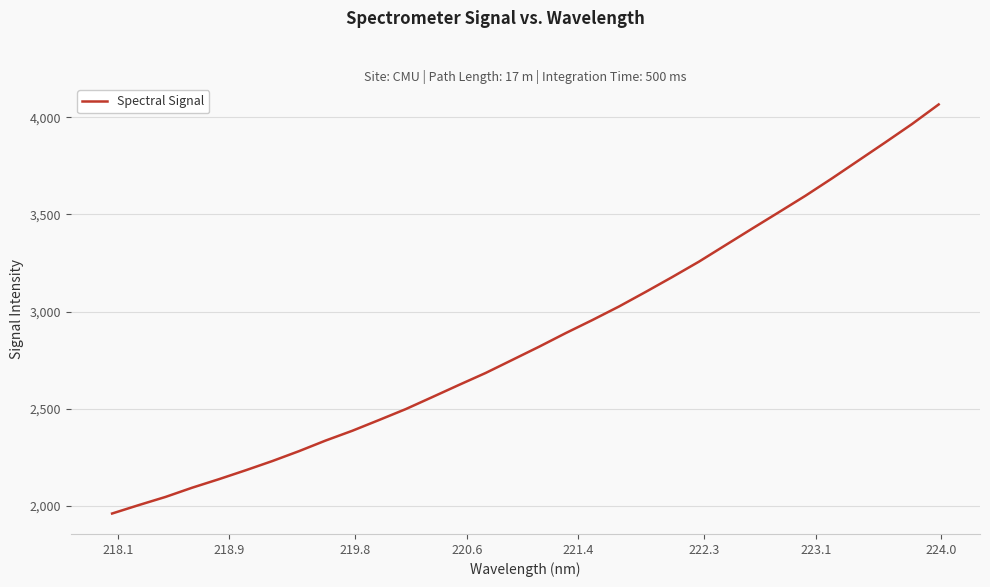

True or false: the data has more than 2 interior local peaks.

False